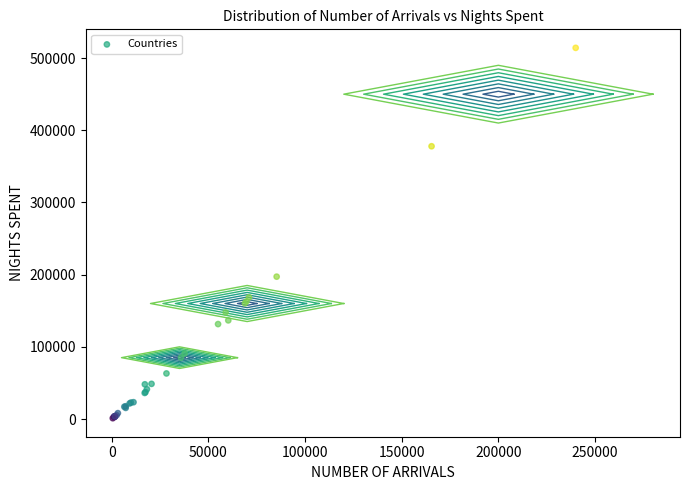

What Y value in the scatter plot is closest to 257643?

197207